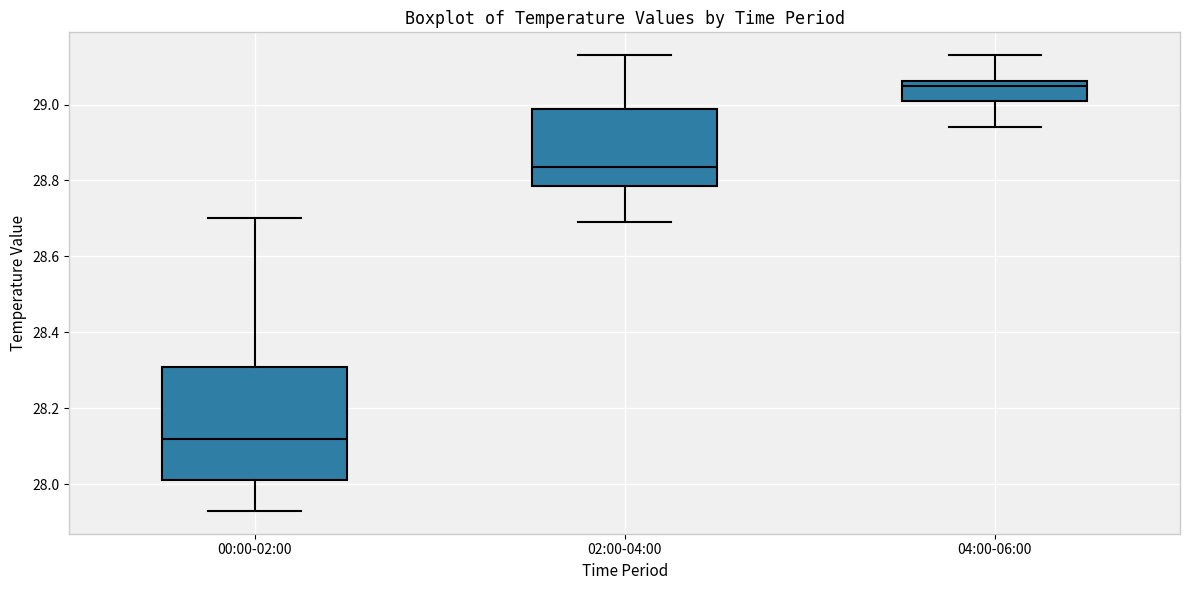

Which box has the highest median line?

04:00-06:00